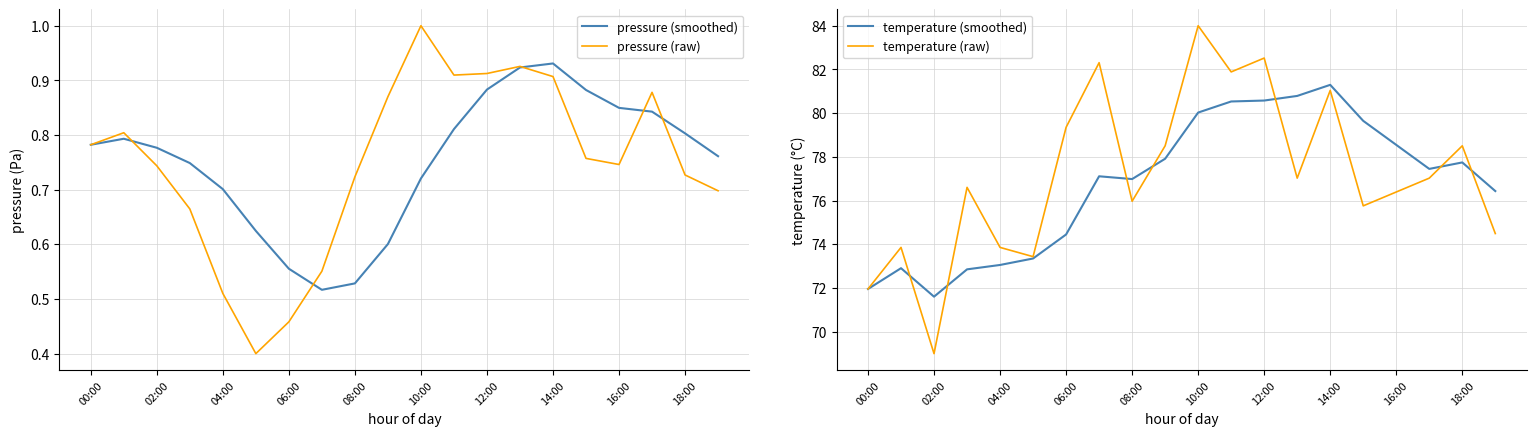

Which series has the widest spread of values?

temperature (raw)